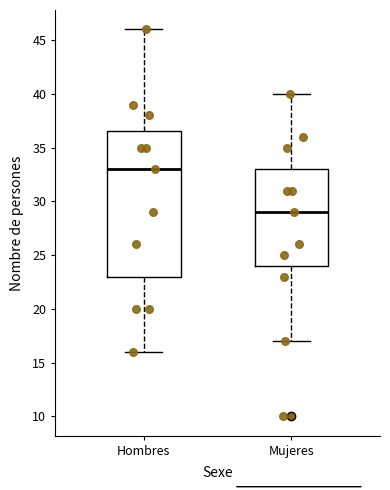

Comparing the boxes themselves (not the whiskers), which one is the tallest?

Hombres